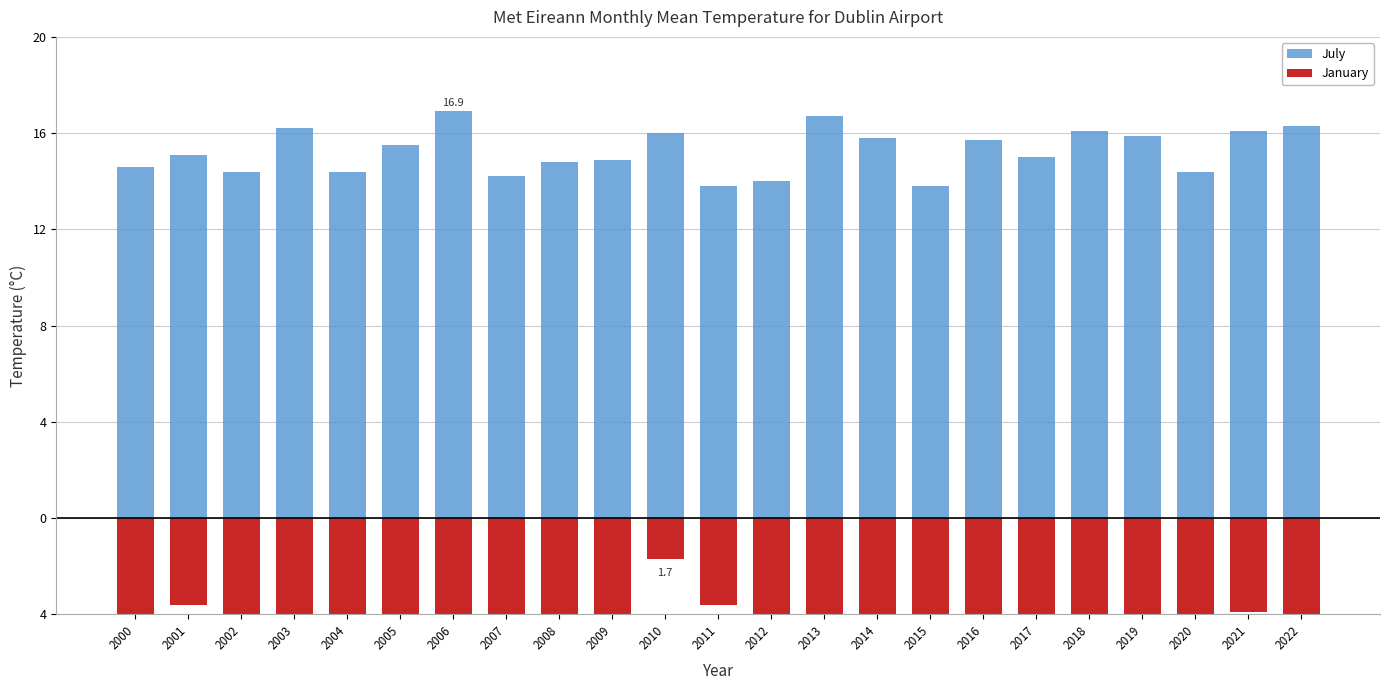

At which category is the sum across all series the highest?

2010